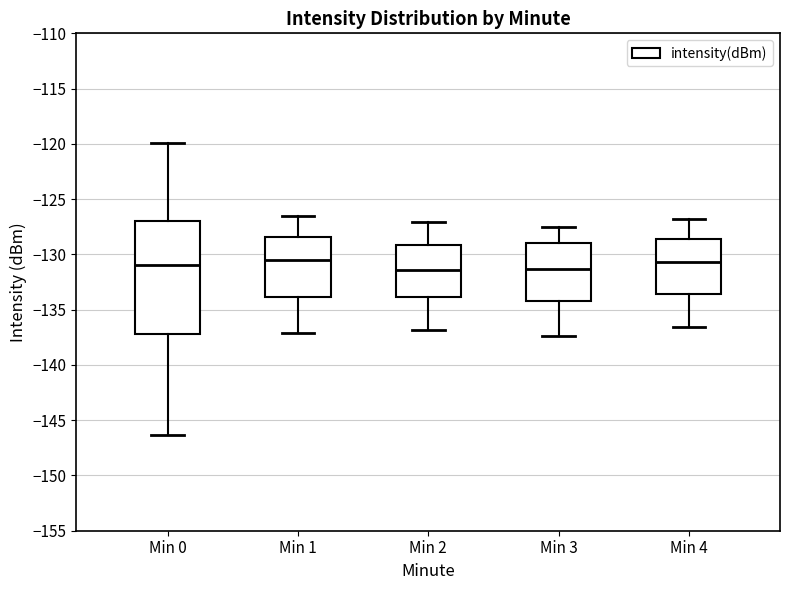

Reading left to right, transcribe this box plot: for each box, give where its median line is, the range the box spans, and where its two whiskers end, as read against the y-axis. The values are not printed on the chart, so give them approximately, as read against the axis.

Min 0: median -131.0, box -137.0 to -127.0, whiskers -146.5 to -120.0
Min 1: median -130.5, box -134.0 to -128.5, whiskers -137.0 to -126.5
Min 2: median -131.5, box -134.0 to -129.0, whiskers -137.0 to -127.0
Min 3: median -131.5, box -134.0 to -129.0, whiskers -137.5 to -127.5
Min 4: median -130.5, box -133.5 to -128.5, whiskers -136.5 to -127.0